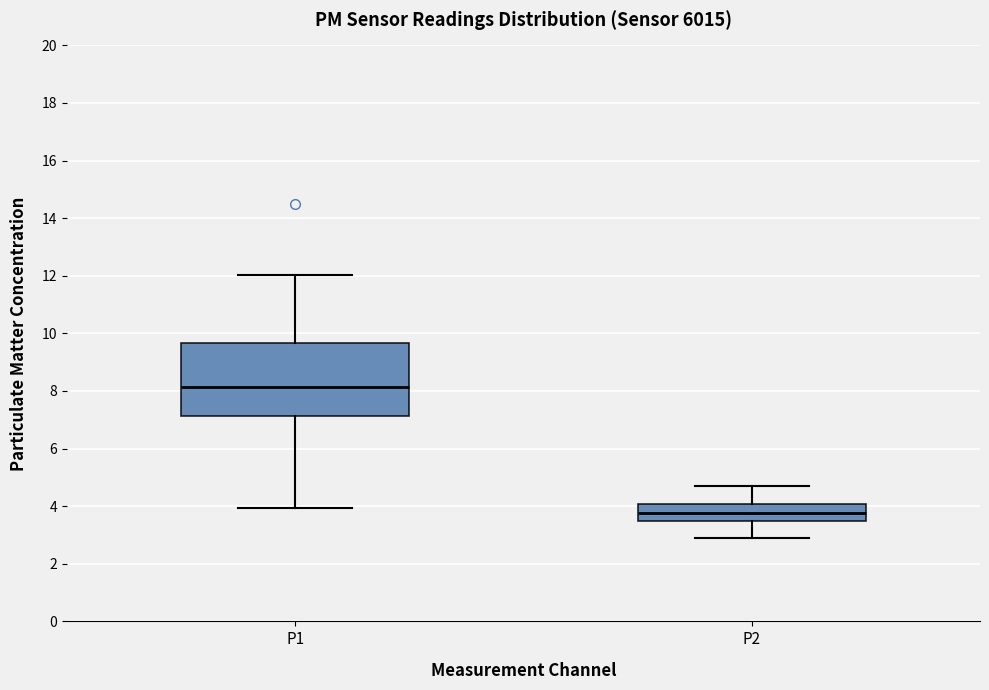

Reading left to right, transcribe this box plot: for each box, give where its median line is, the range the box spans, and where its two whiskers end, as read against the y-axis. The values are not printed on the chart, so give them approximately, as read against the axis.

P1: median 8.2, box 7.2 to 9.6, whiskers 4.0 to 12.0
P2: median 3.8, box 3.6 to 4.0, whiskers 3.0 to 4.8